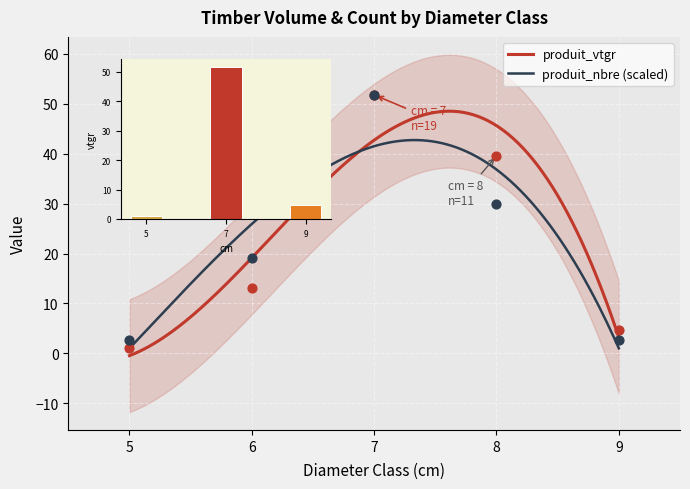

What are all the series names shown in the legend?

produit_vtgr, produit_nbre